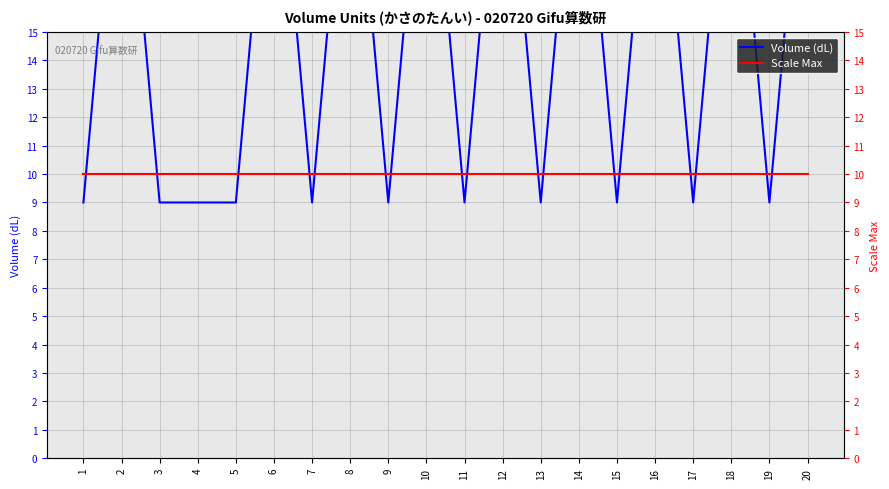

List the labels in order of Volume (dL) value, largest first.

2, 6, 8, 10, 12, 14, 16, 18, 20, 1, 3, 4, 5, 7, 9, 11, 13, 15, 17, 19